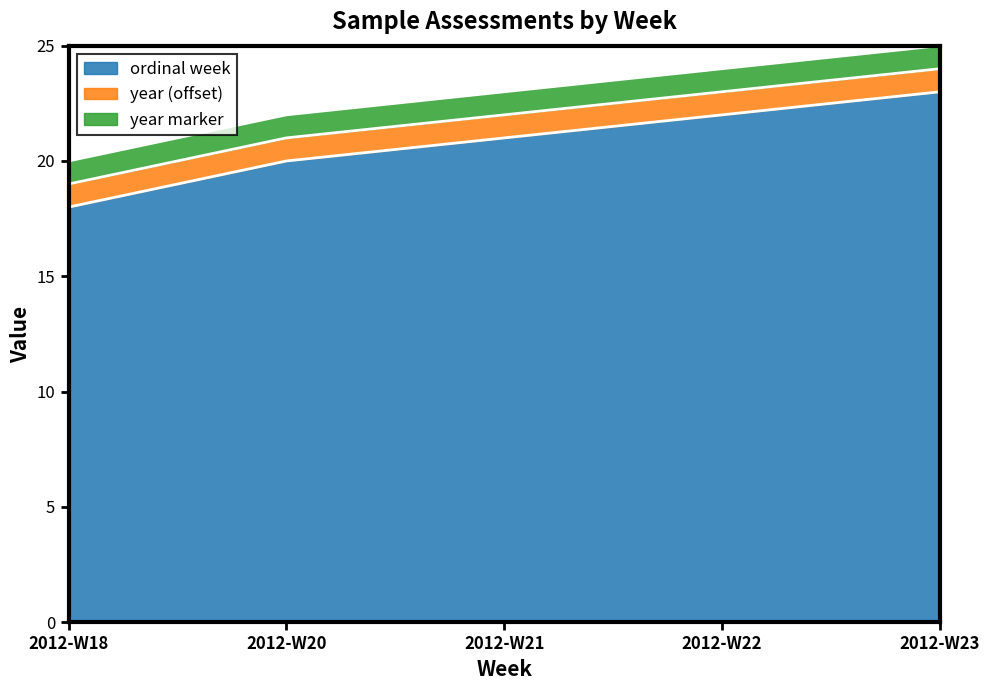

At which label does the data first exceed 21?

2012-W22